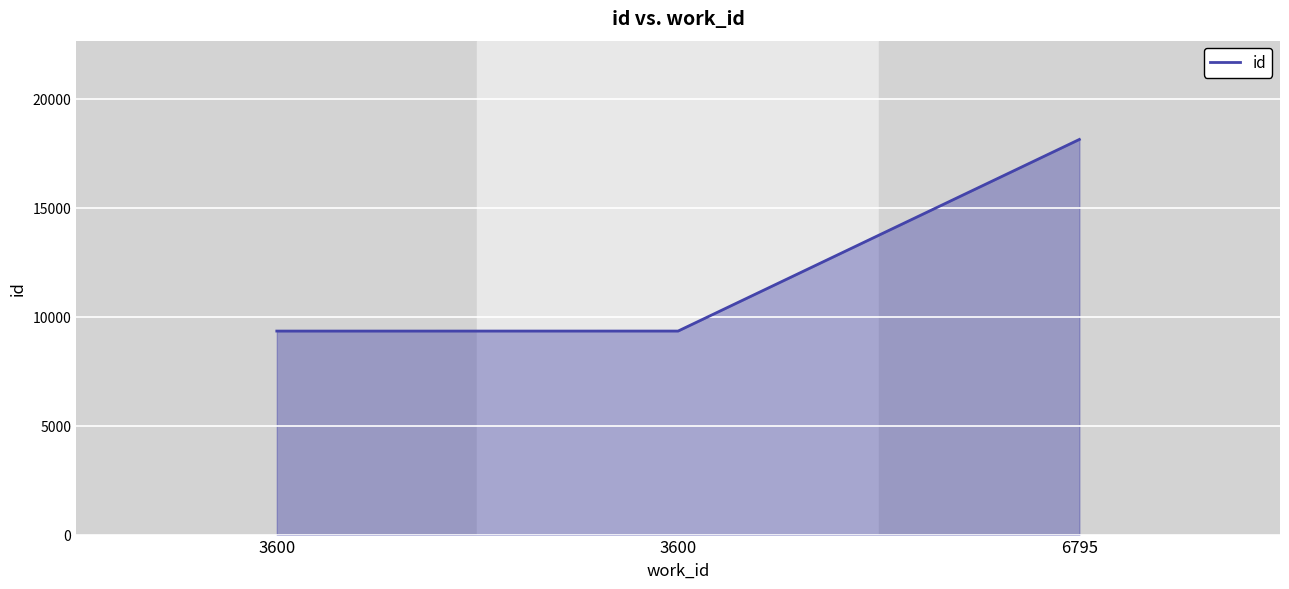

List the labels in order of value, largest first.

6795, 3600, 3600